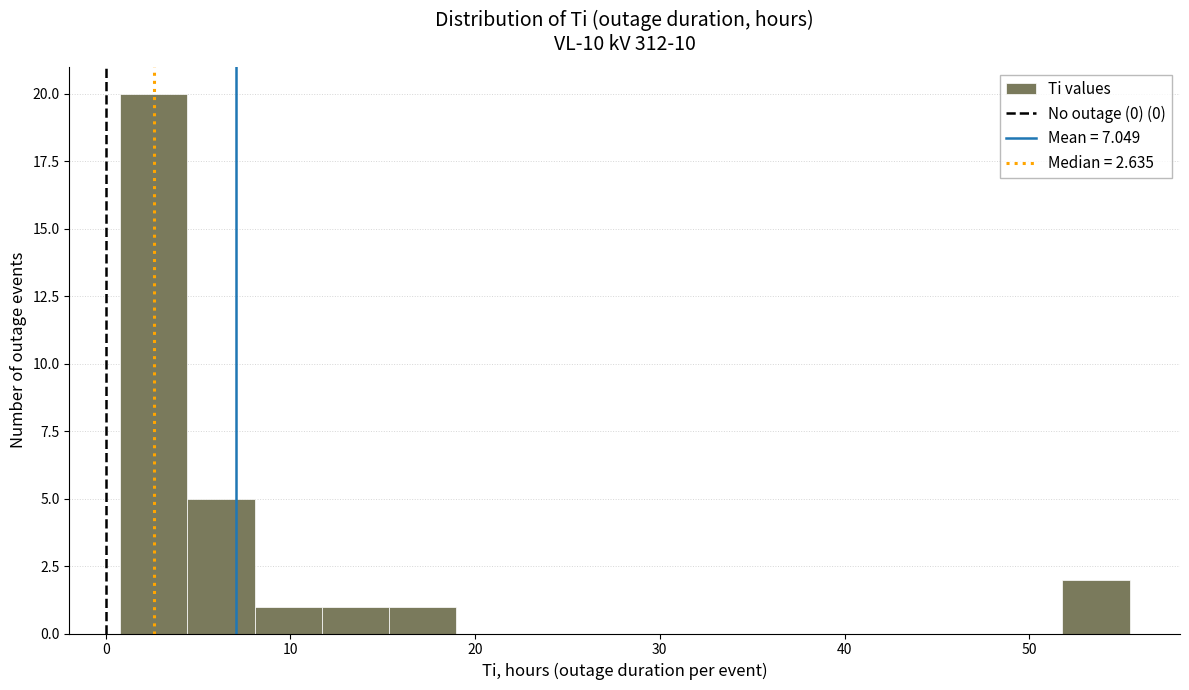

Around what value on the x-axis is the tallest bar? Give the approximate position of its centre, as read against the axis.

3